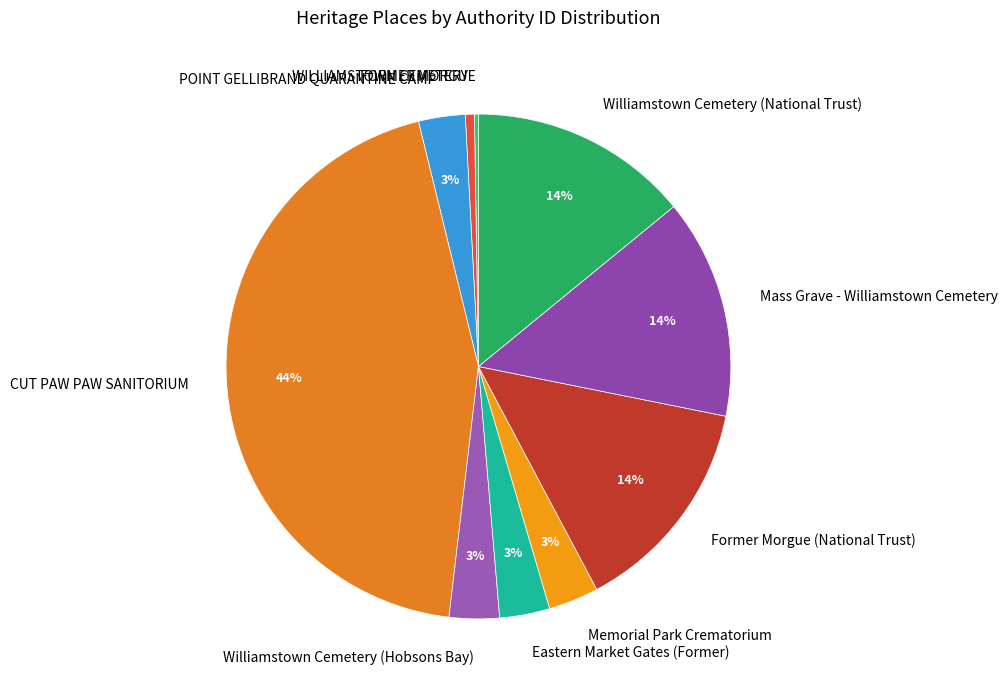

True or false: Eastern Market Gates (Former) accounts for 9% of the total.

False